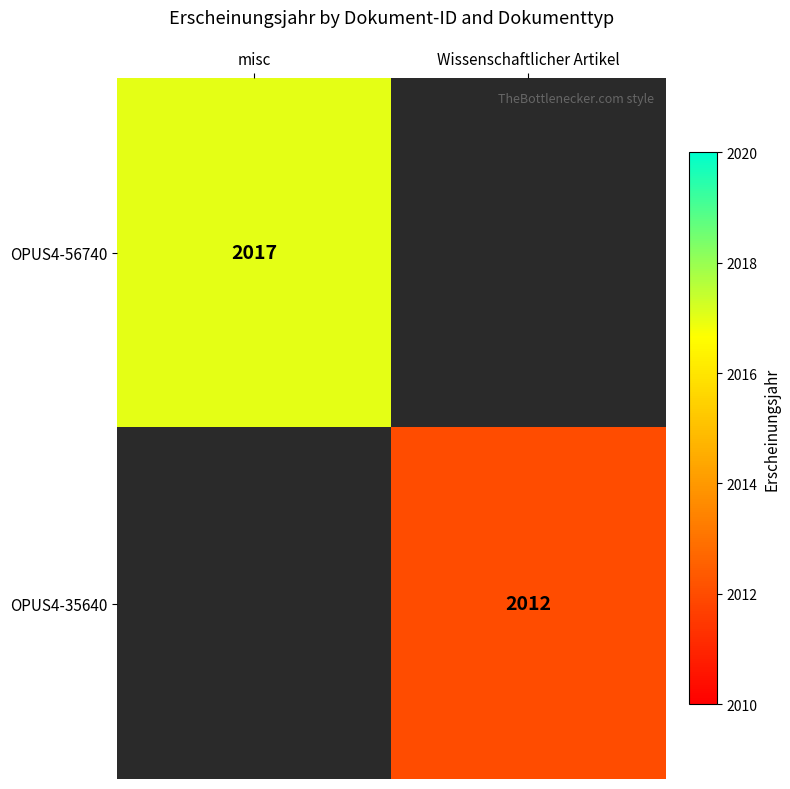

True or false: OPUS4-35640 has a value of 2012 at Wissenschaftlicher Artikel.

True